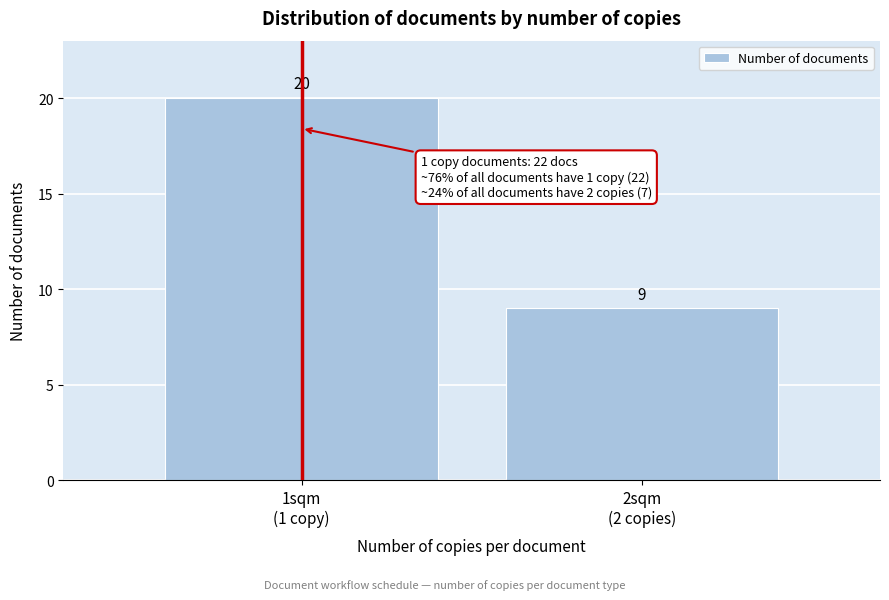

Reading left to right, extract all data points from this chart.

20	9